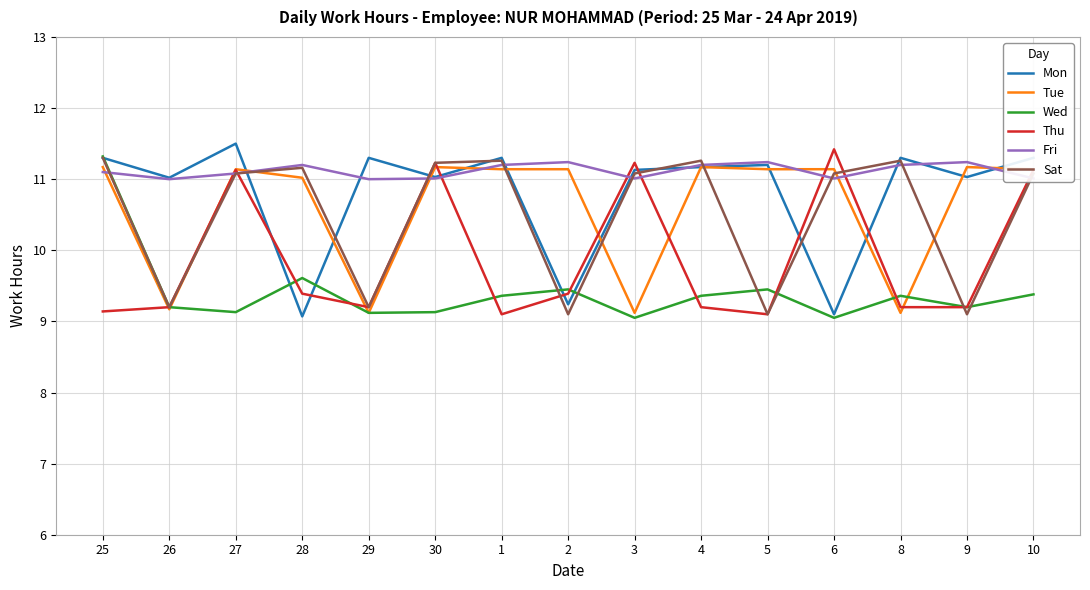

At which category does Wed reach its first local peak?

28